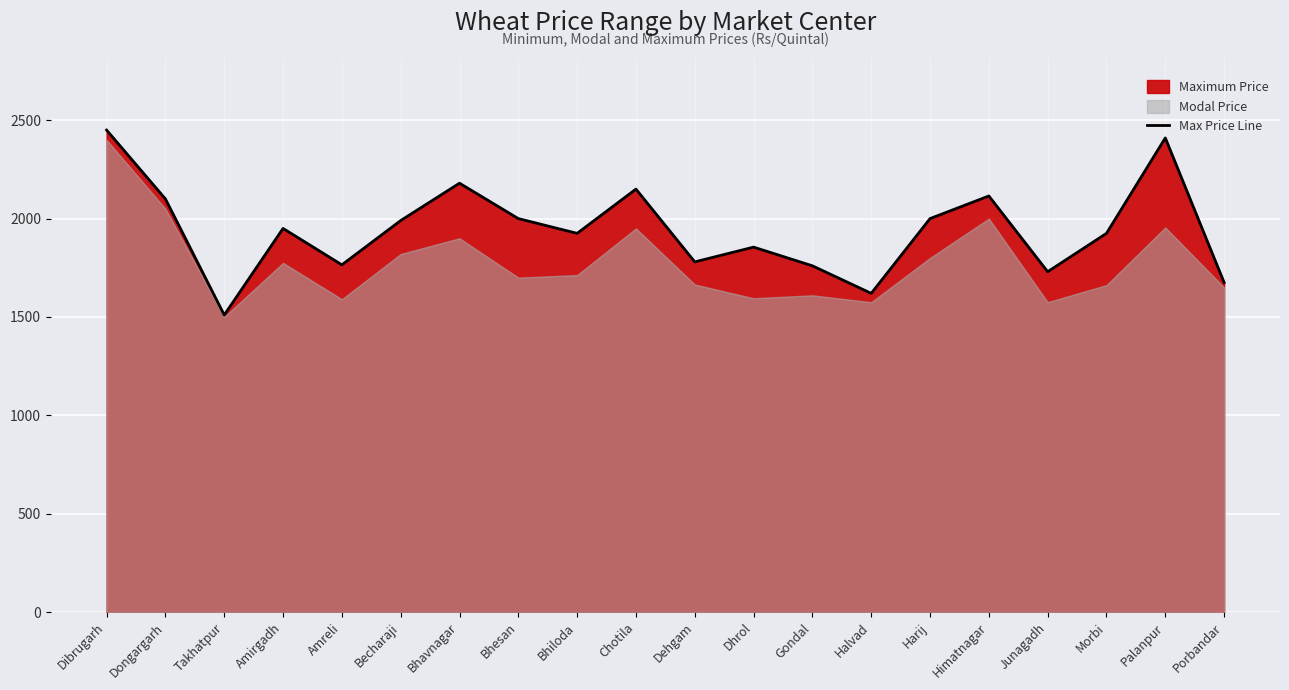

Reading left to right, list all the values displayed in this chart.

2450	2100	1510	1950	1765	1990	2180	2000	1925	2150	1780	1855	1760	1620	2000	2115	1730	1925	2410	1675